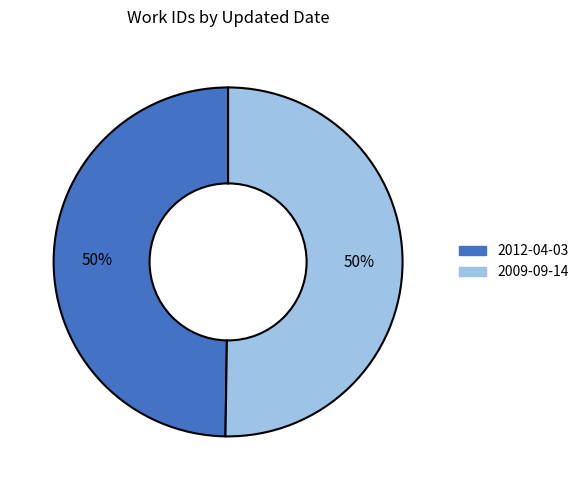

To the nearest percent, what is the average slice percentage?

50%